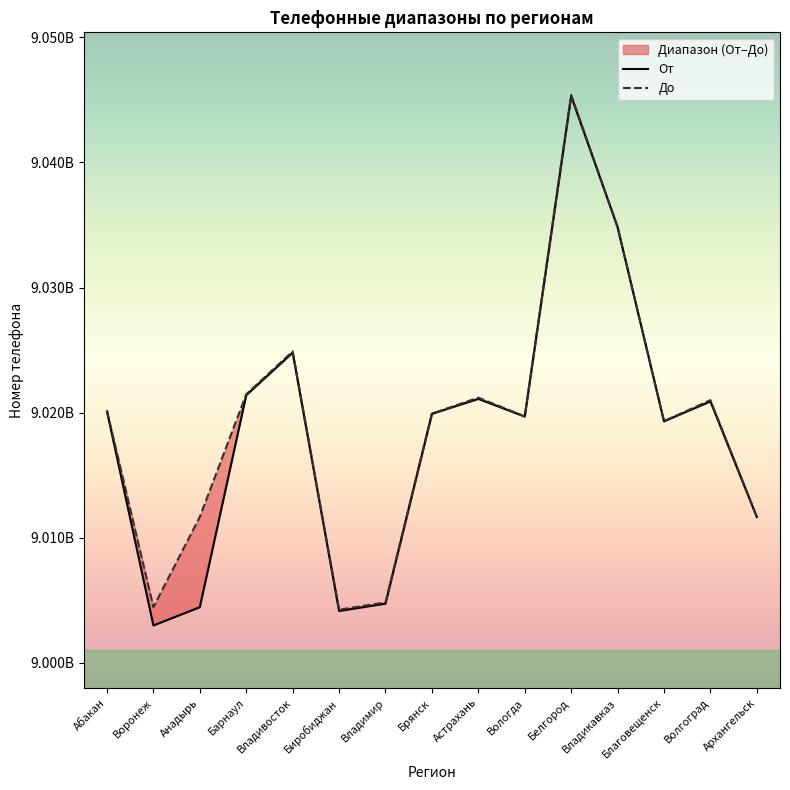

What position from the left is Владикавказ?

12